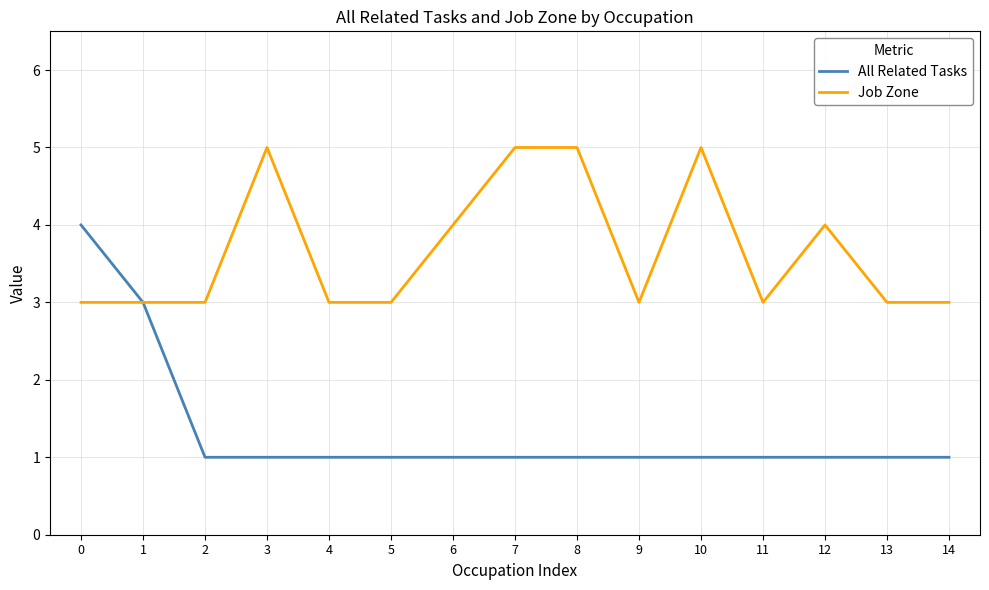

Which series has the largest range (max minus min)?

All Related Tasks